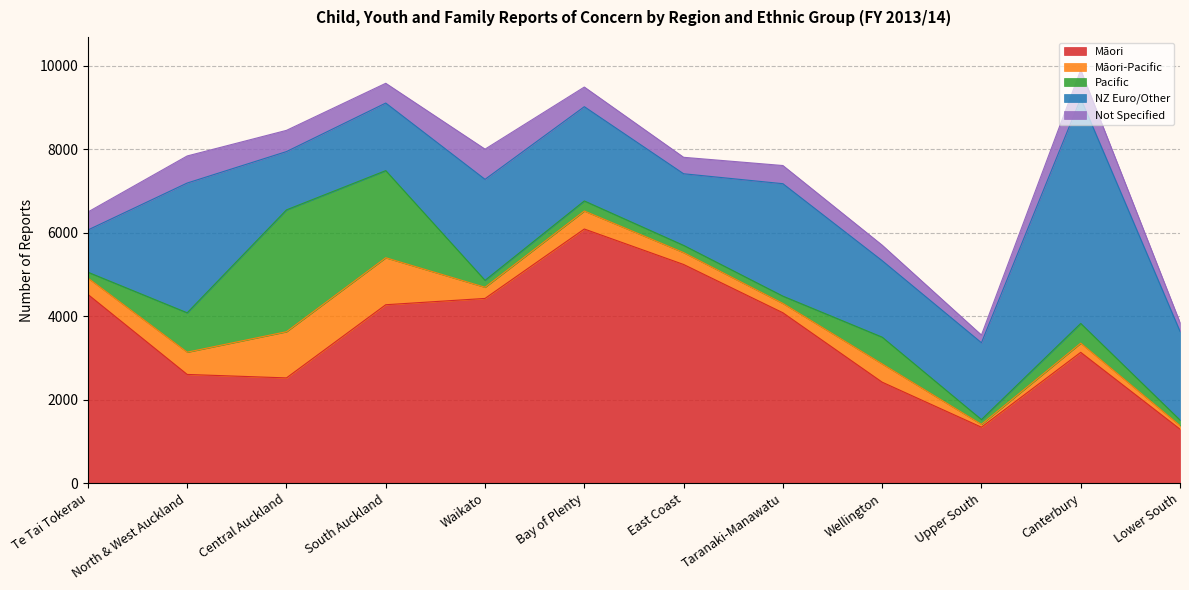

The Māori-Pacific series shows 391 at Te Tai Tokerau. True or false?

True